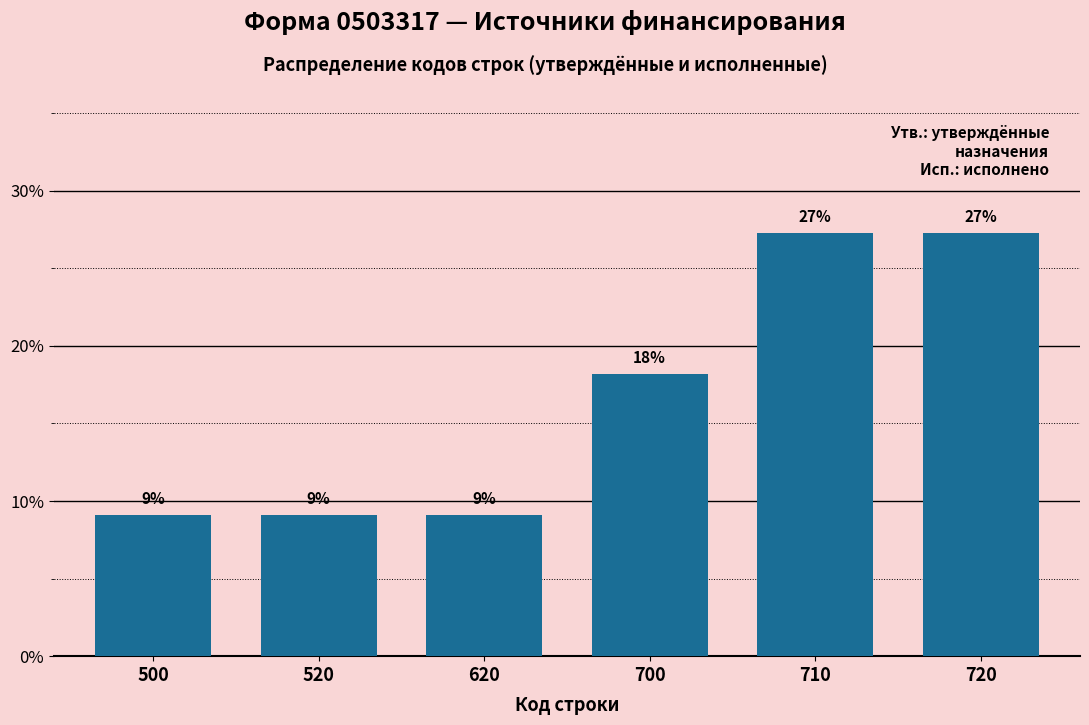

Does the chart contain any negative values?

No